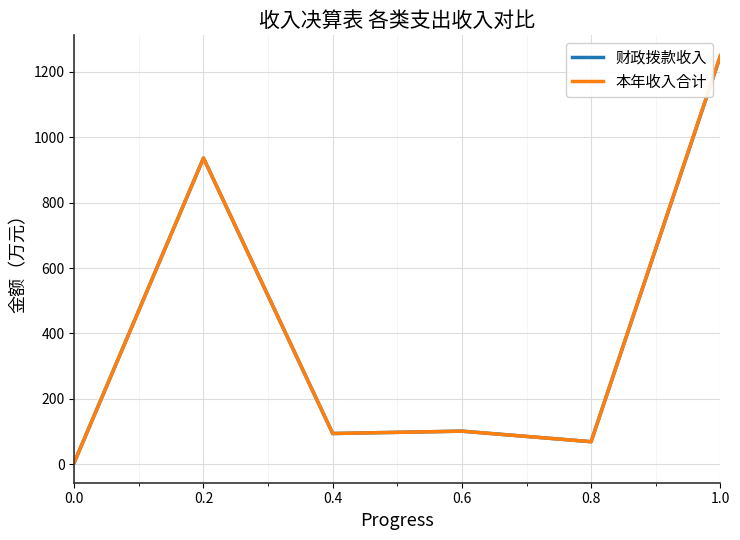

What is the total value across all series at 0.6?

201.2